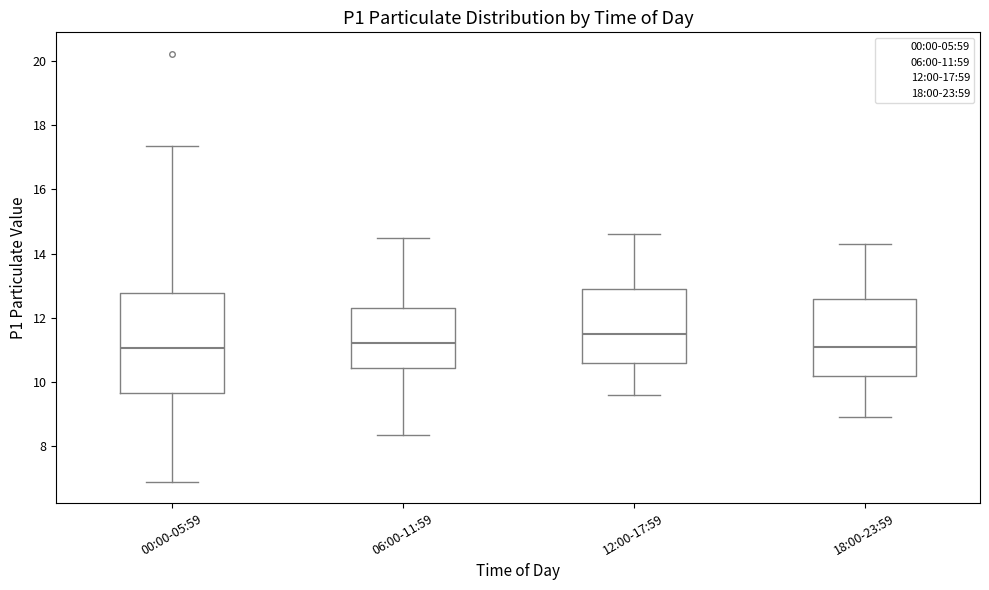

Where does the median line of the box for 18:00-23:59 sit on the y-axis? The values are not printed on the chart, so give them approximately, as read against the axis.

11.2